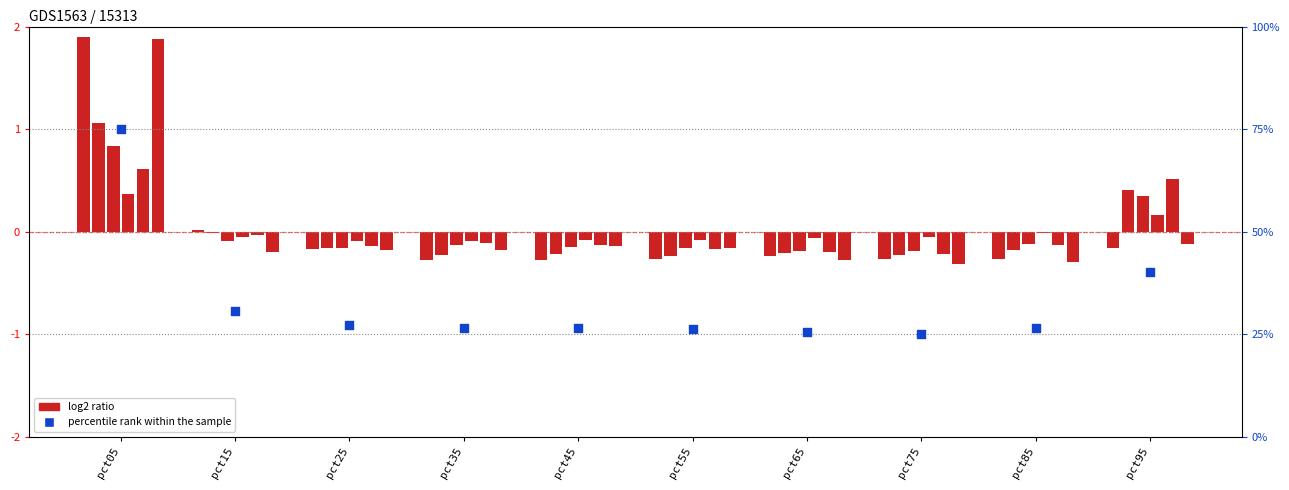

What is the total value across all series at pct95?

-0.5